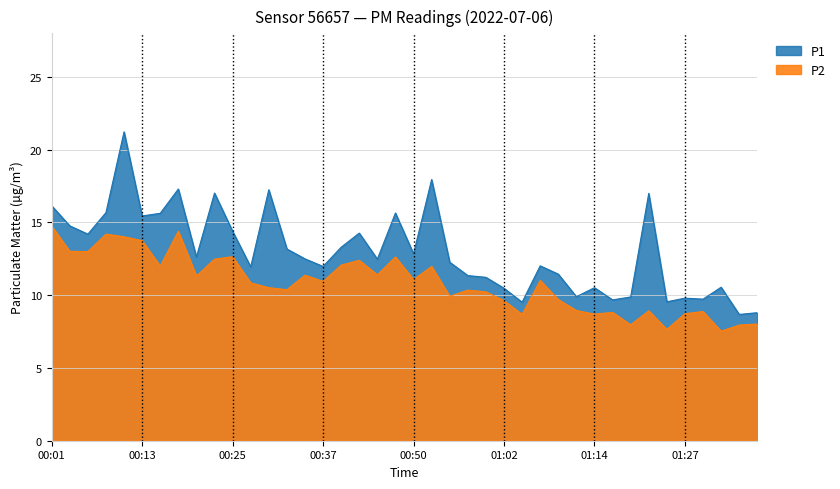

True or false: P1 and P2 cross at least once.

False